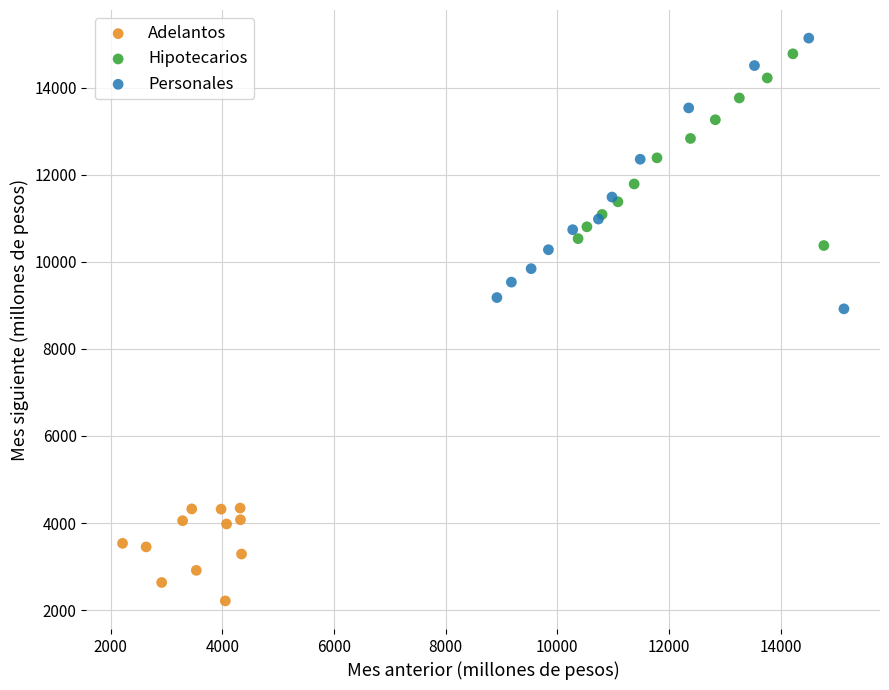

Which series contains the lowest Y value?

Adelantos